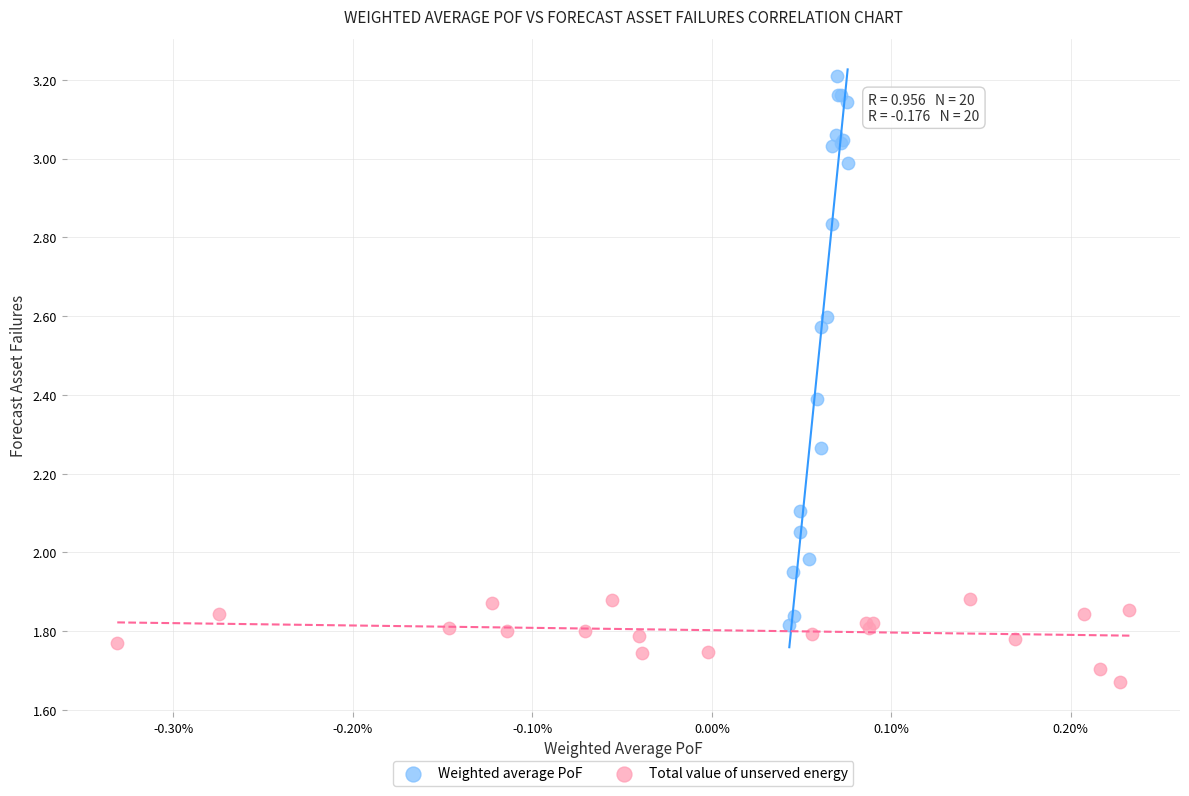

Which series contains the lowest Y value?

Total value of unserved energy